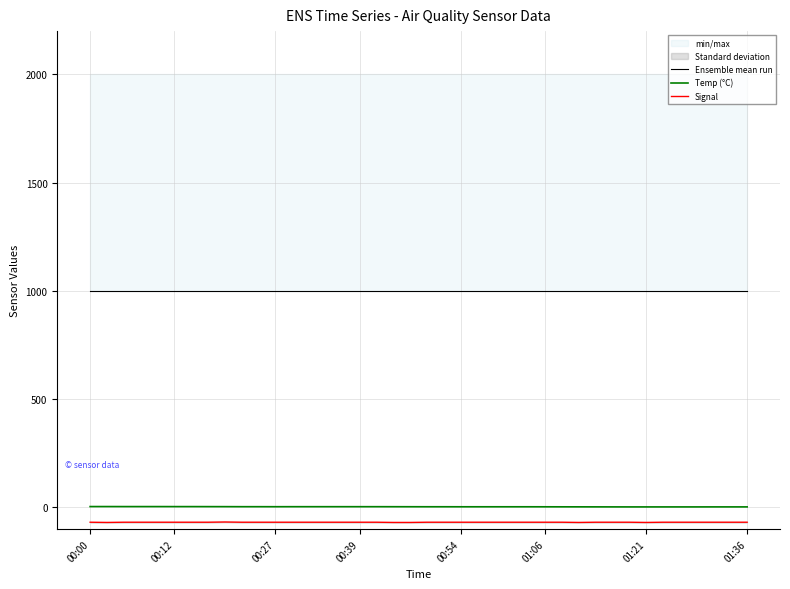

Between 14 and 8, which is larger?

14